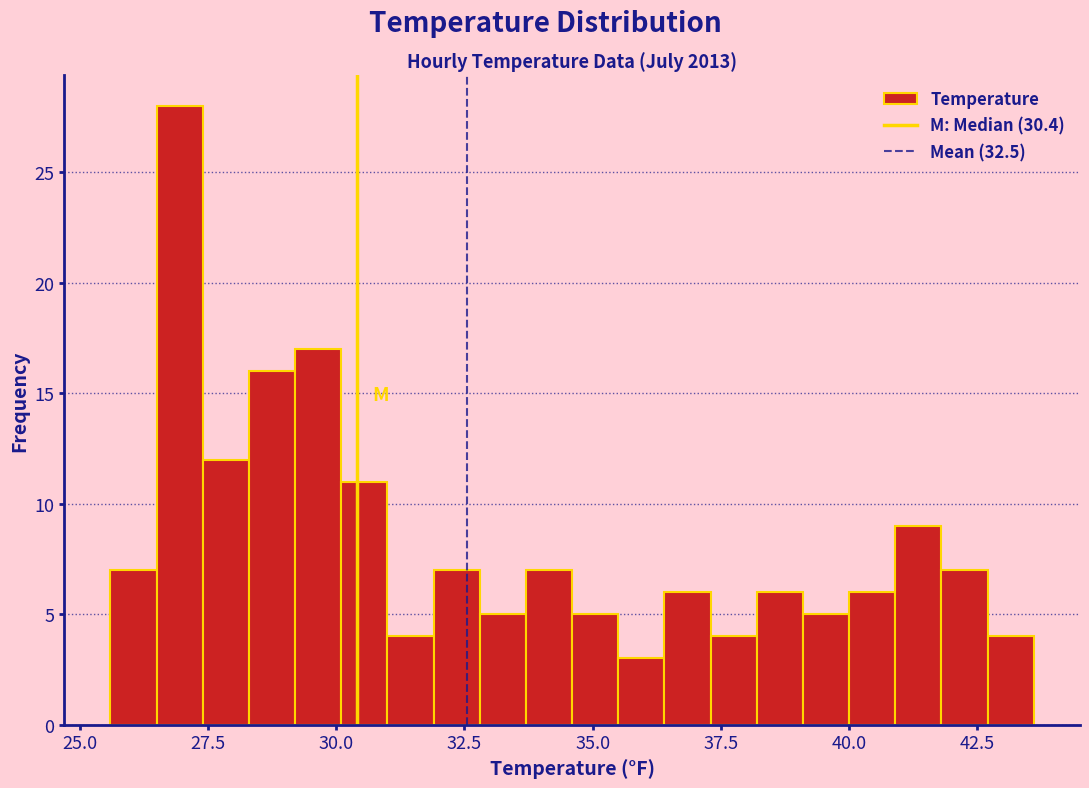

Around what value on the x-axis is the tallest bar? Give the approximate position of its centre, as read against the axis.

27.0